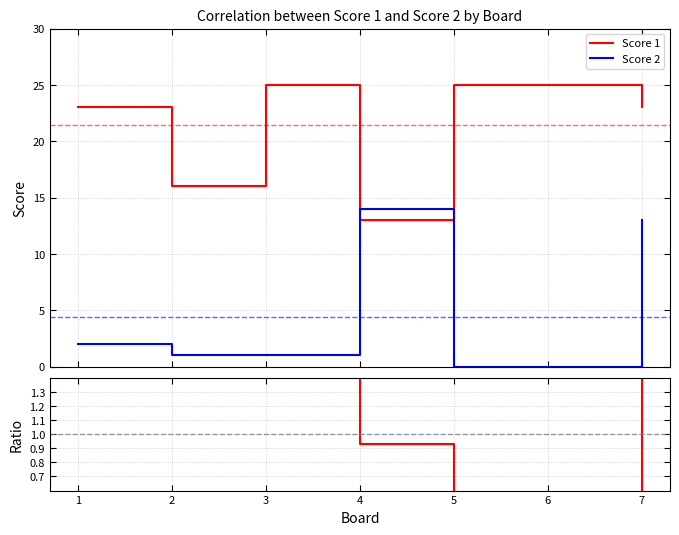

True or false: Score 2 has a value of 0.0 at 6.

True